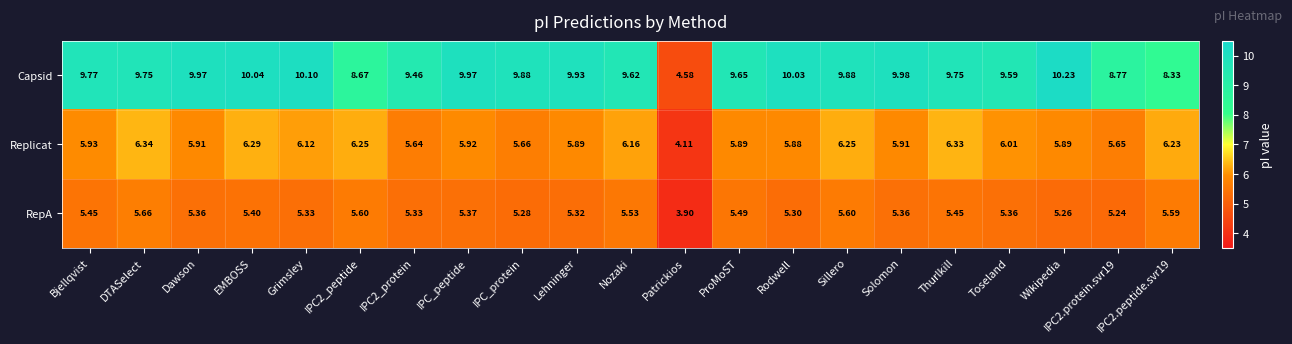

Between Nozaki and Sillero, which series saw the biggest shift?

Capsid